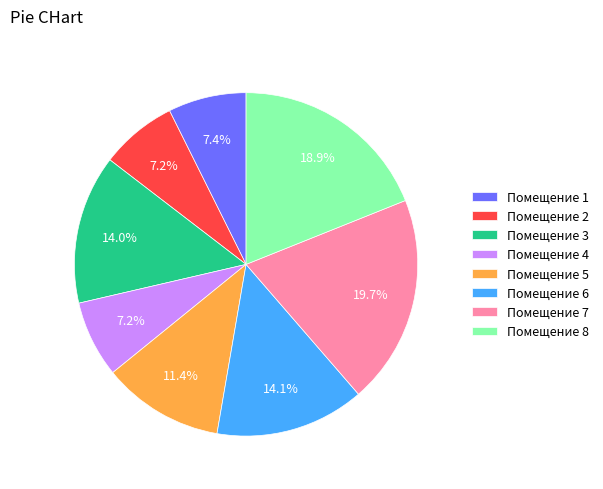

Is there any slice that represents more than half of the pie?

No